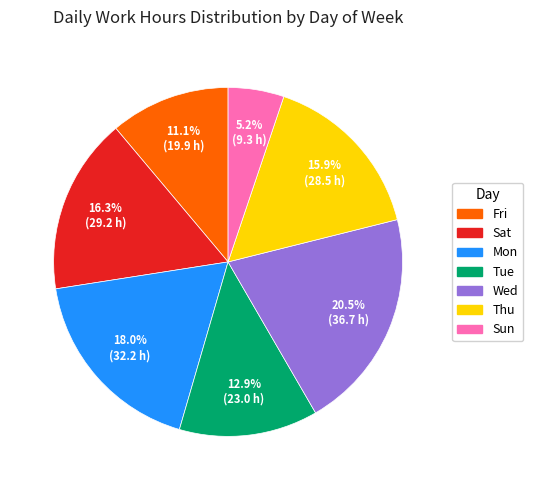

Does any single category account for the majority?

No